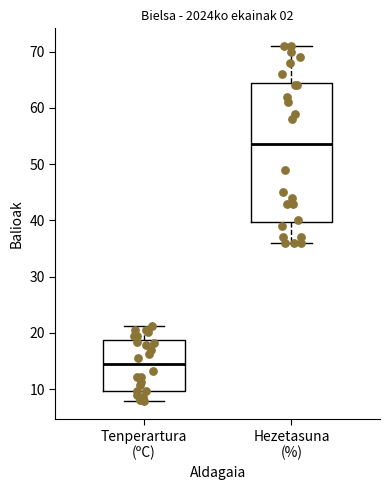

Reading left to right, read every box against the y-axis: the position of its median line, the range the box covers, and the ends of its whiskers. The values are not printed on the chart, so give them approximately, as read against the axis.

Tenperartura (ºC): median 14, box 10 to 19, whiskers 8 to 21
Hezetasuna (%): median 54, box 40 to 65, whiskers 36 to 71